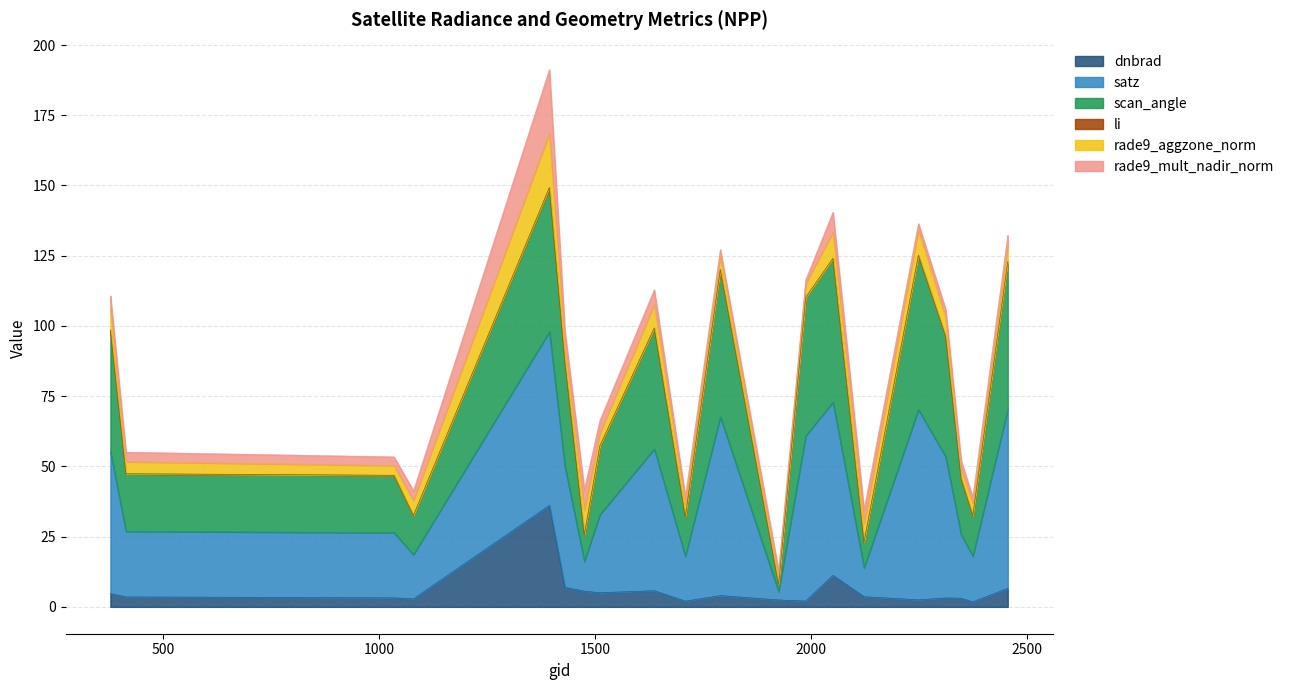

What is the maximum value for dnbrad?

36.1